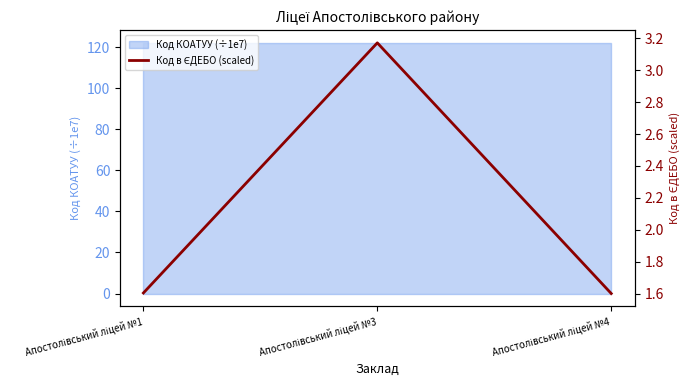

Rank the categories by value from highest to lowest.

Апостолівський ліцей №3, Апостолівський ліцей №1, Апостолівський ліцей №4